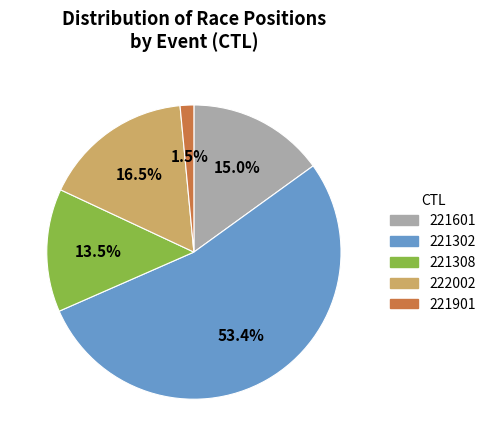

Rank the categories by value from highest to lowest.

221302, 222002, 221601, 221308, 221901